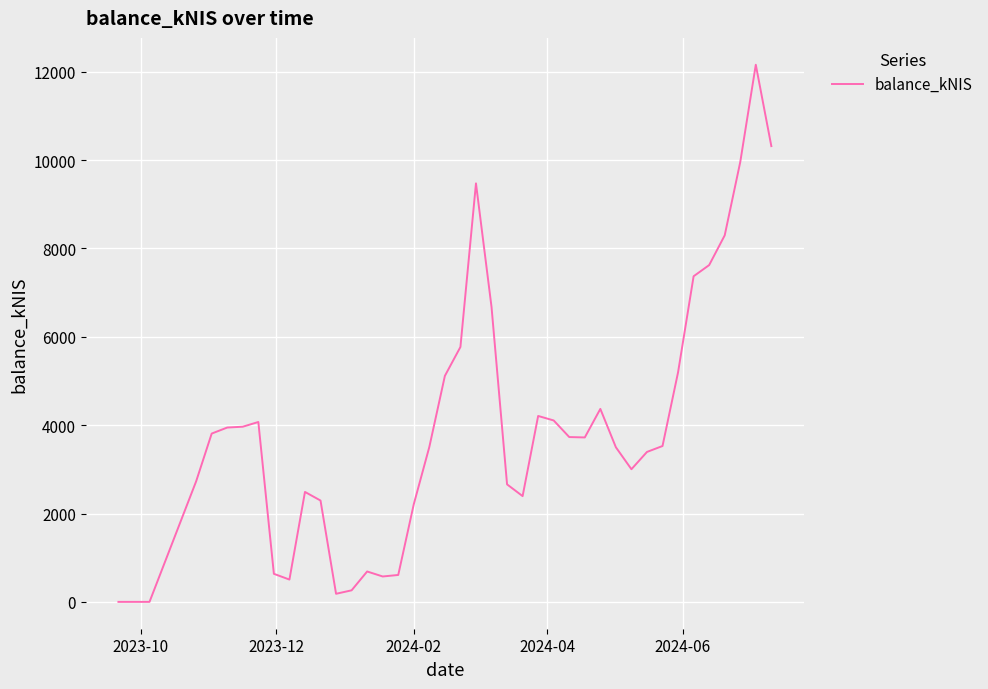

What is the maximum value shown in the chart?

12159.5